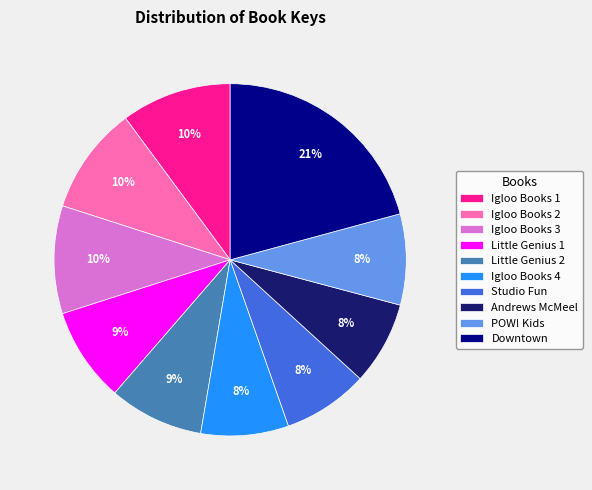

To the nearest percent, what portion does Little Genius 1 represent?

9%